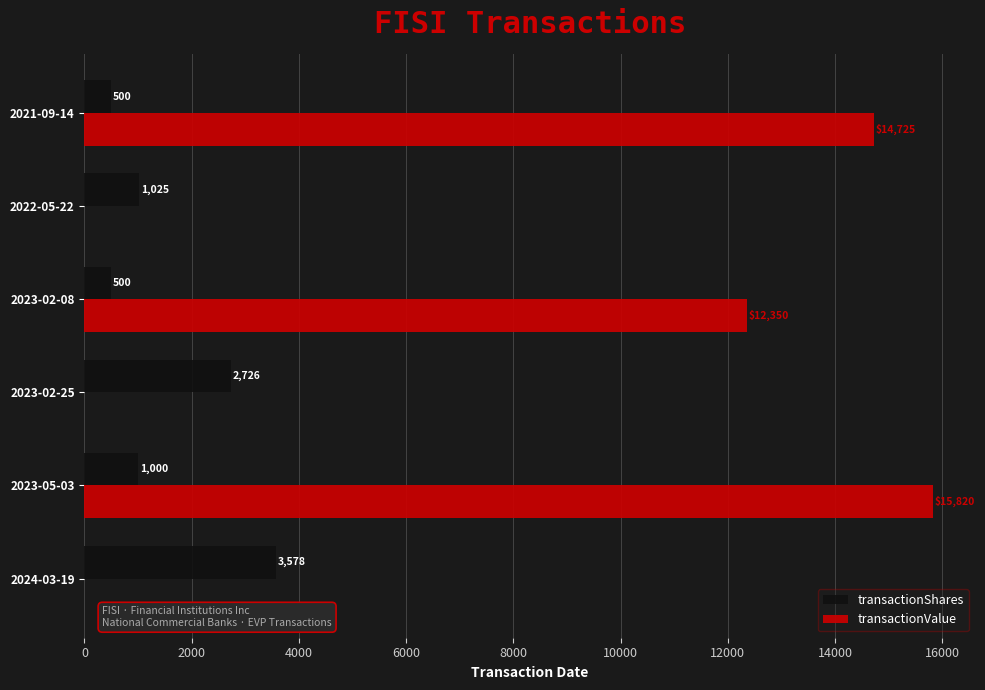

What is the sum of the transactionValue values at 2021-09-14 and 2023-02-08?

27075